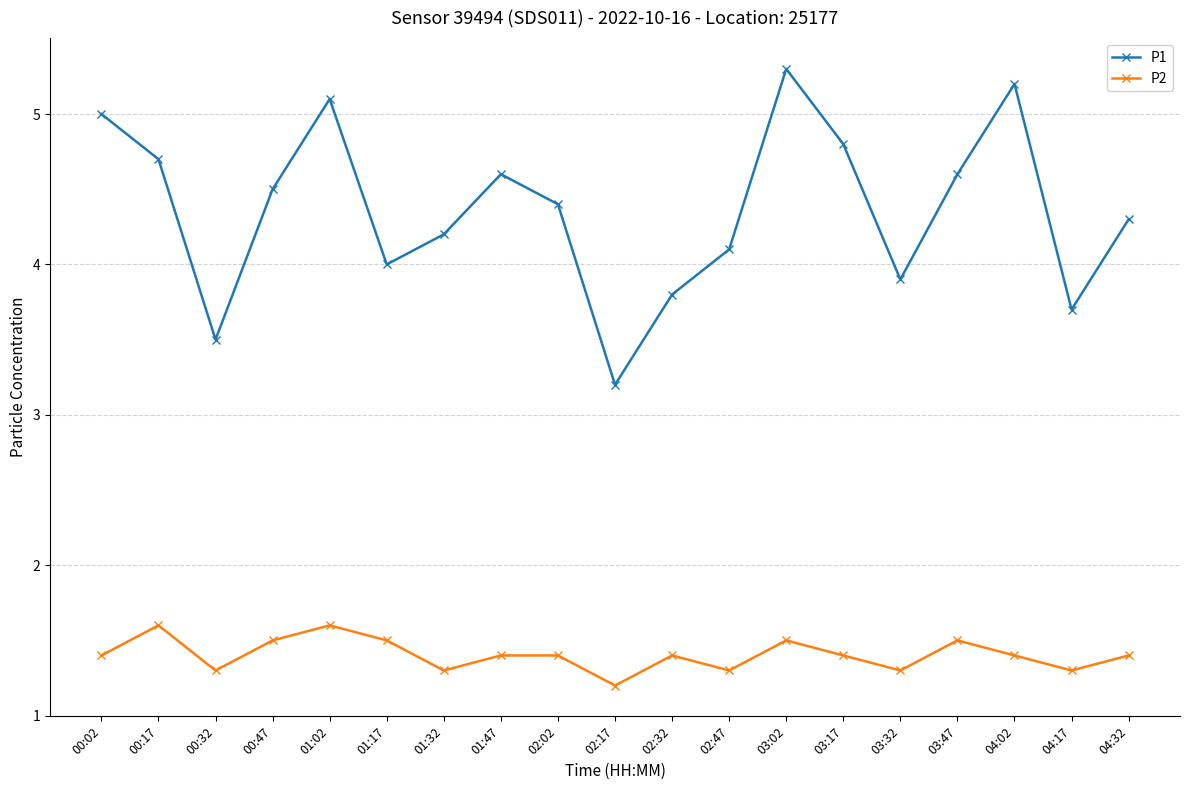

What are all the series names shown in the legend?

P1, P2